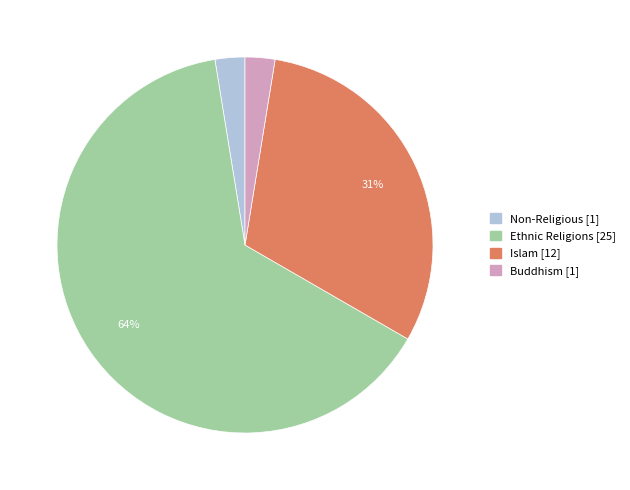

To the nearest percent, what is the average slice percentage?

25%